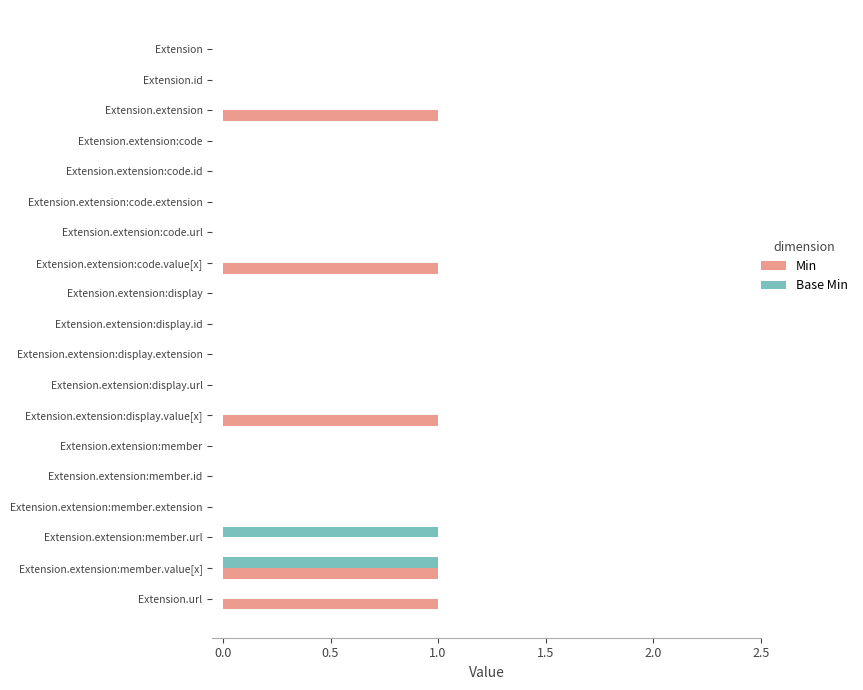

The value of Base Min at Extension.extension:display.id is 1. True or false?

False